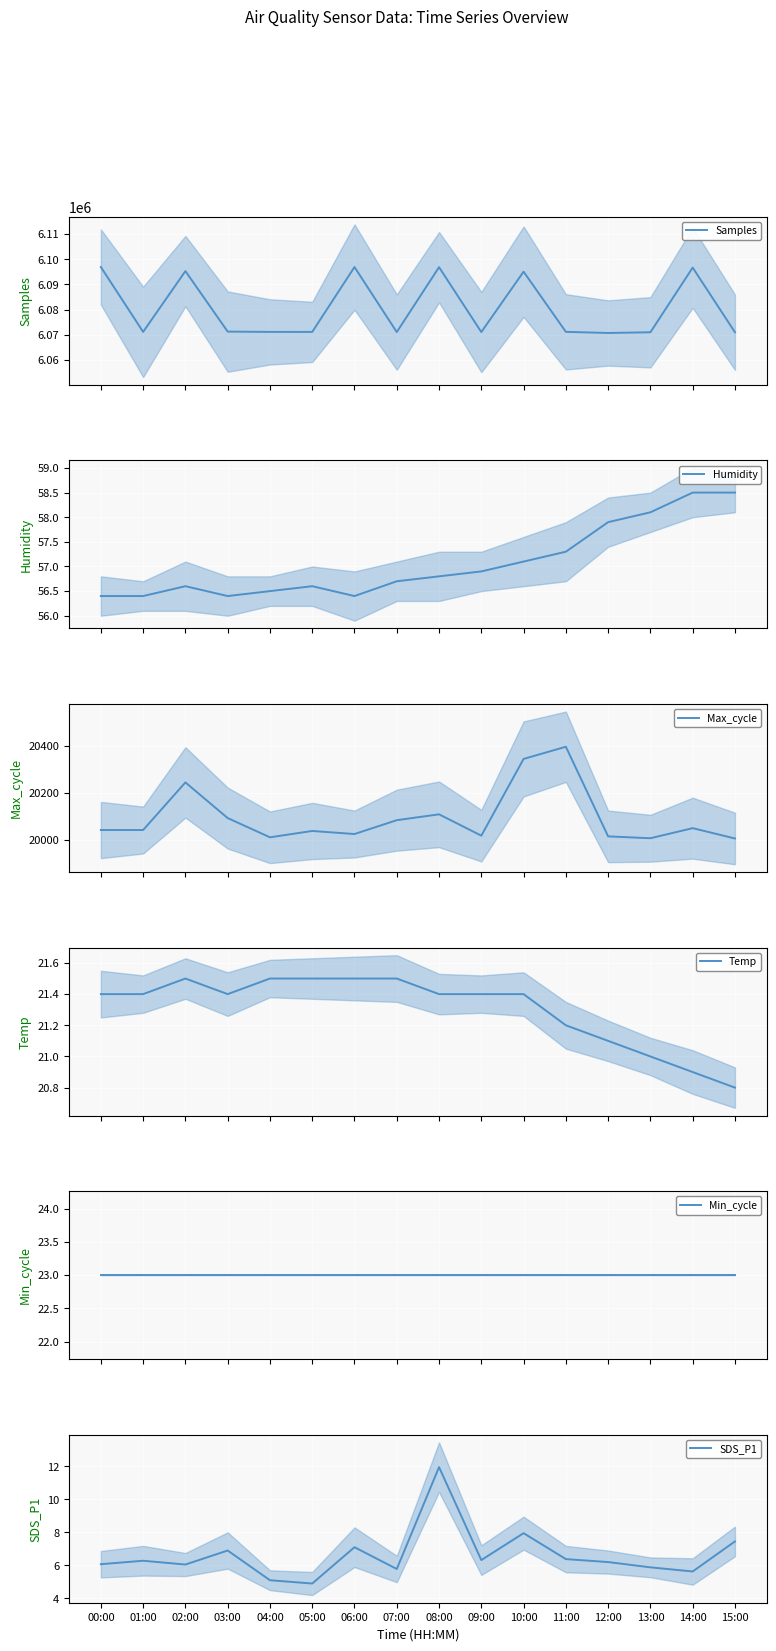

The value of Humidity at 13:00 is 58.1. True or false?

True